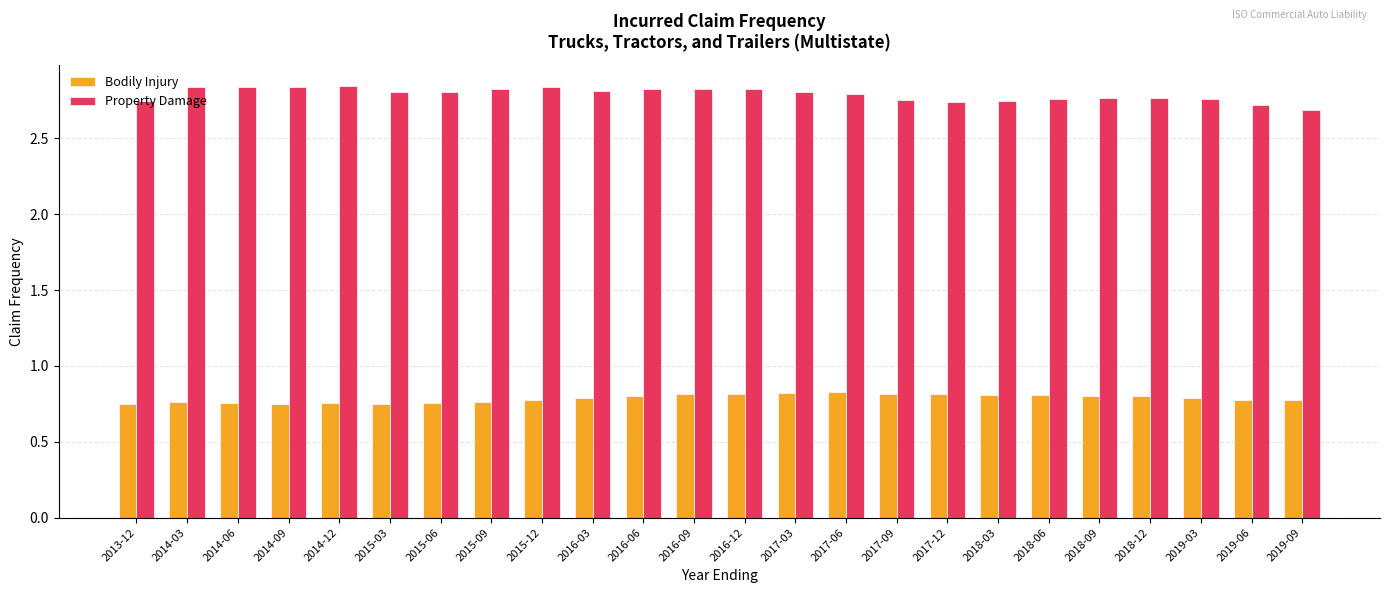

Are the bars grouped side by side (vs. stacked)?

Yes